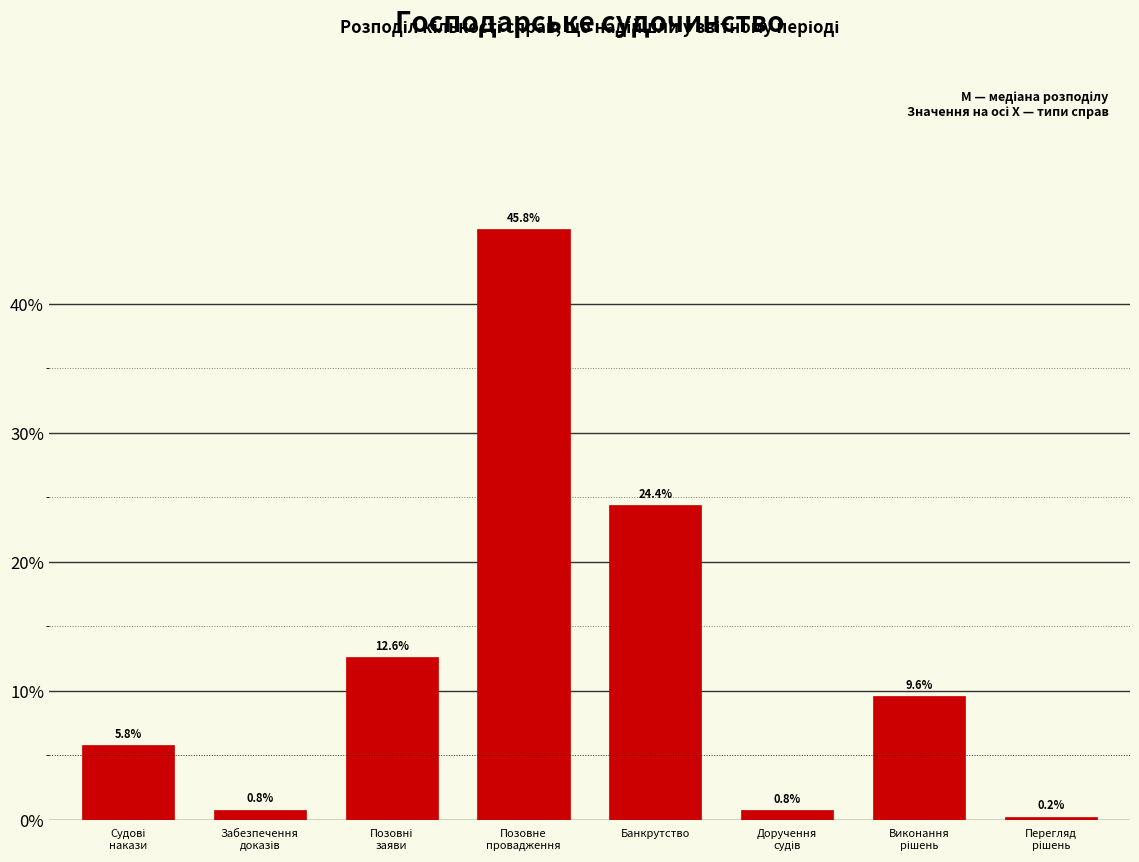

Reading left to right, what are all the values shown in this chart?

5.8	0.8	12.6	45.8	24.4	0.8	9.6	0.2